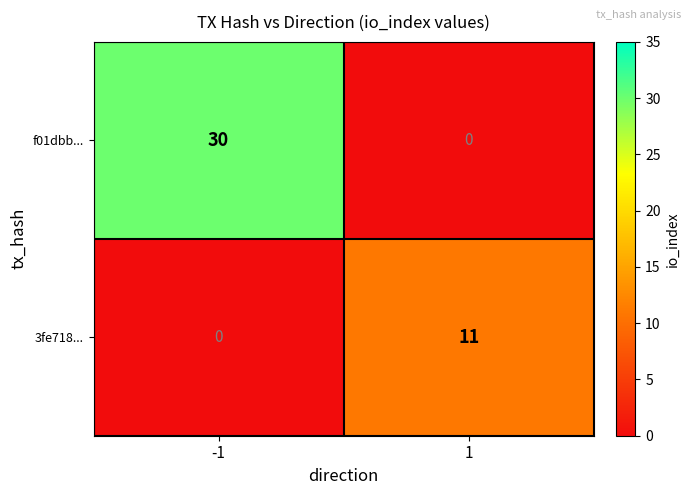

Rank the series by their maximum value, from lowest to highest.

3fe718..., f01dbb...